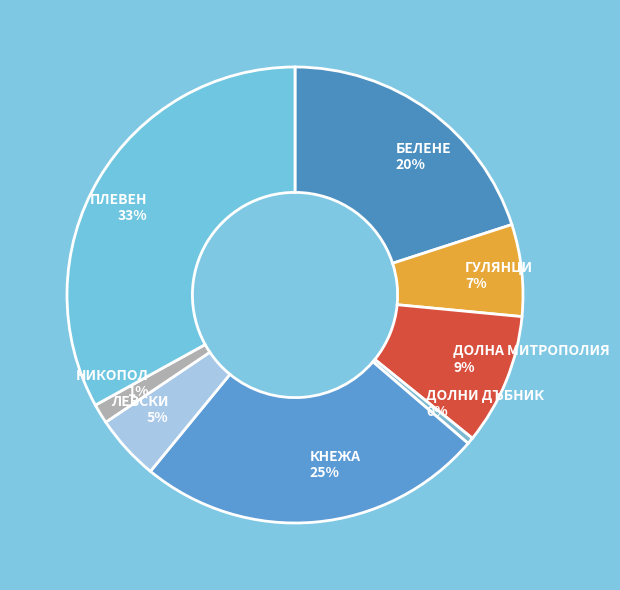

To the nearest percent, what is the average slice percentage?

12%